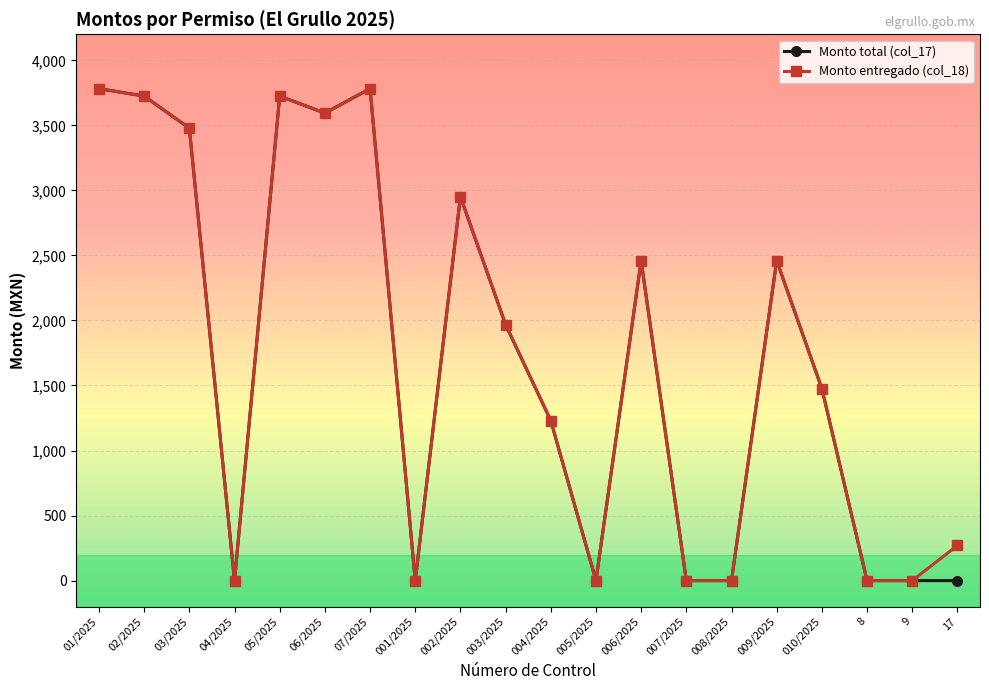

At how many categories does at least one series exceed 640?

12